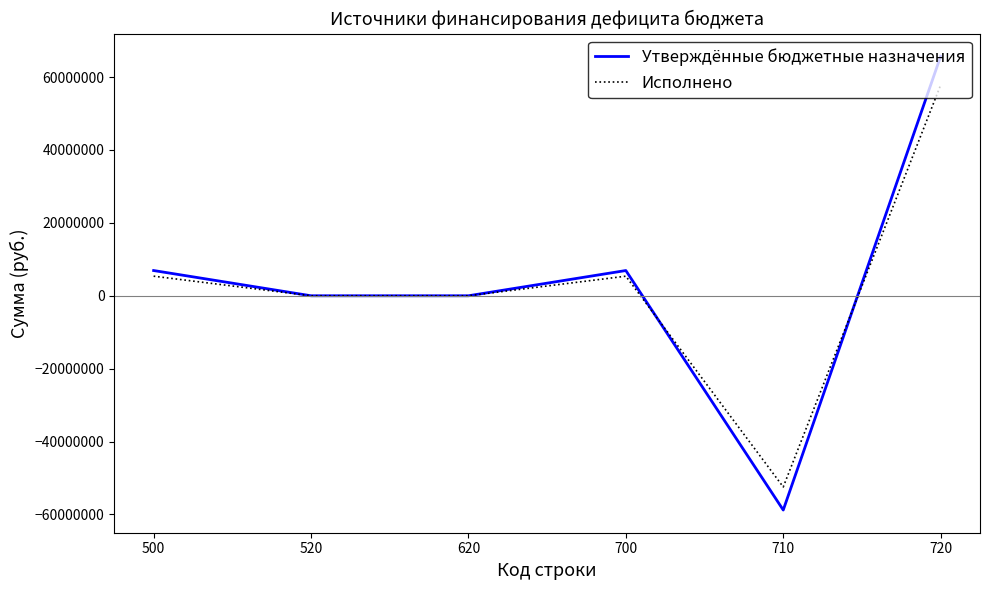

What is the lowest value of the Утверждённые бюджетные назначения series?

-58780993.6